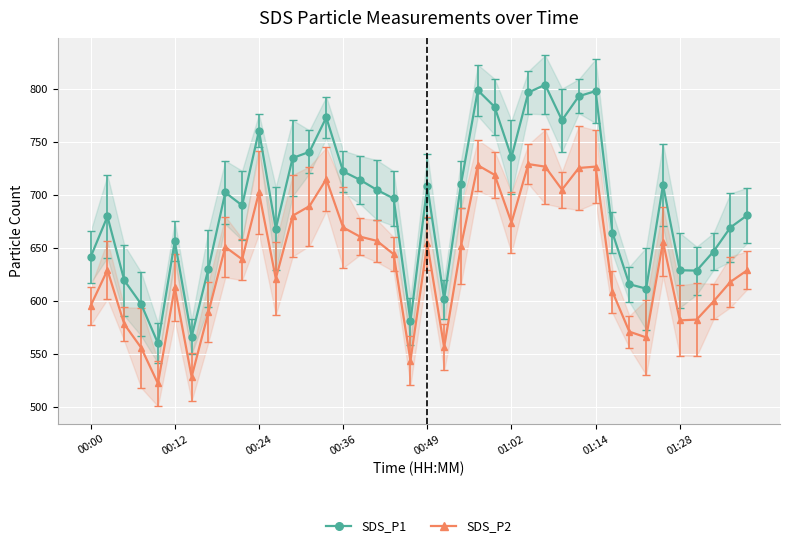

Where is SDS_P2 nearest to the value 625?

39